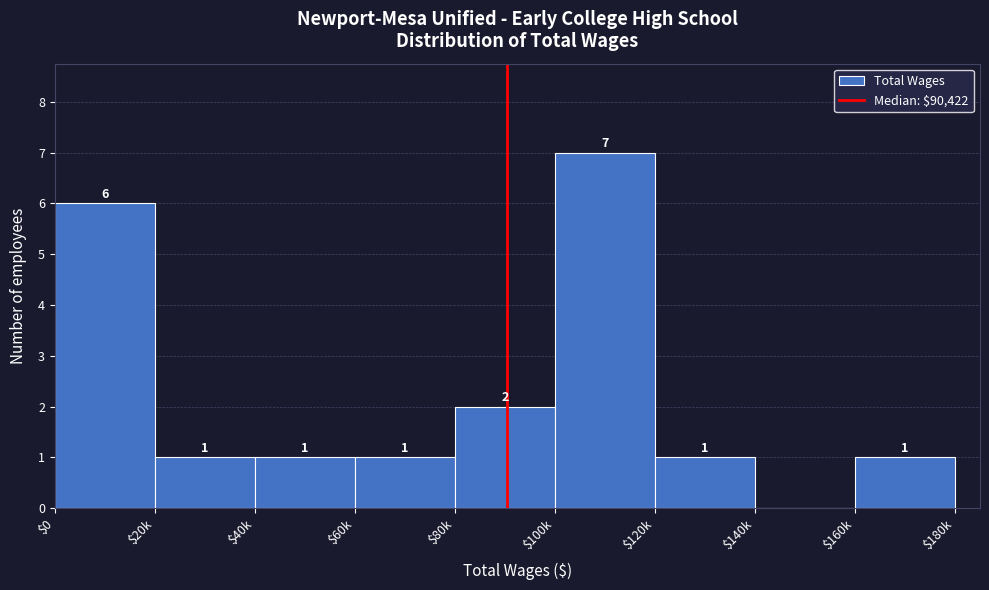

Where is the data nearest to the value 3?

$80k